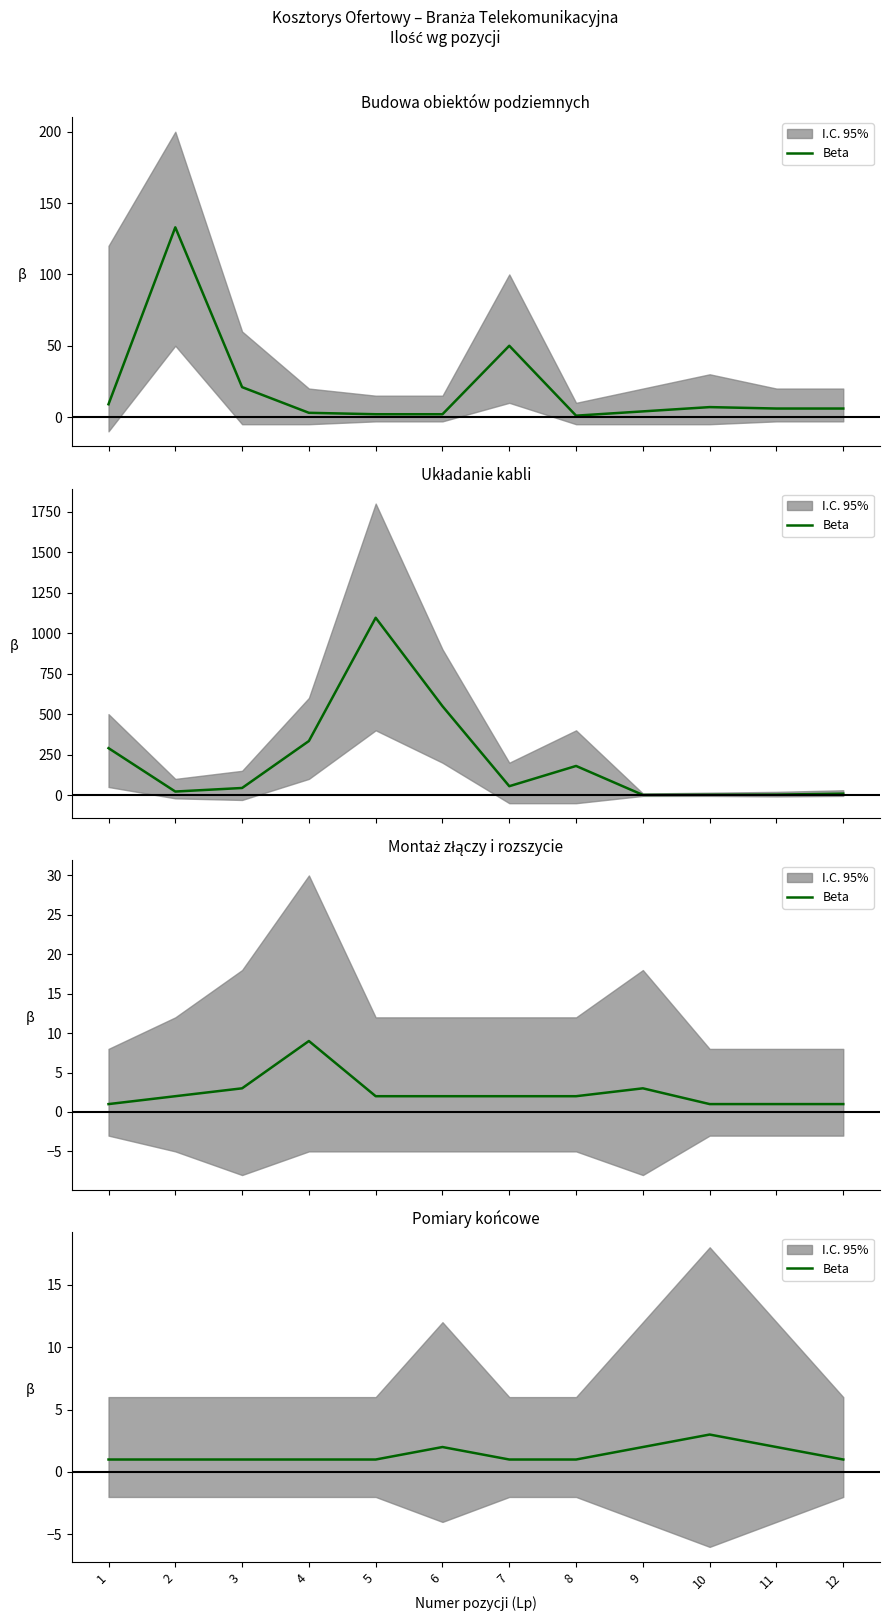

What is the value of the 8th point from the left?

1